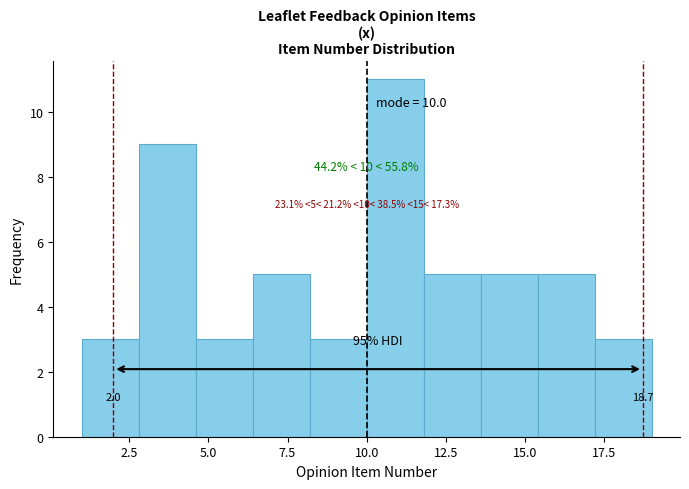

Around what value on the x-axis is the tallest bar? Give the approximate position of its centre, as read against the axis.

11.0